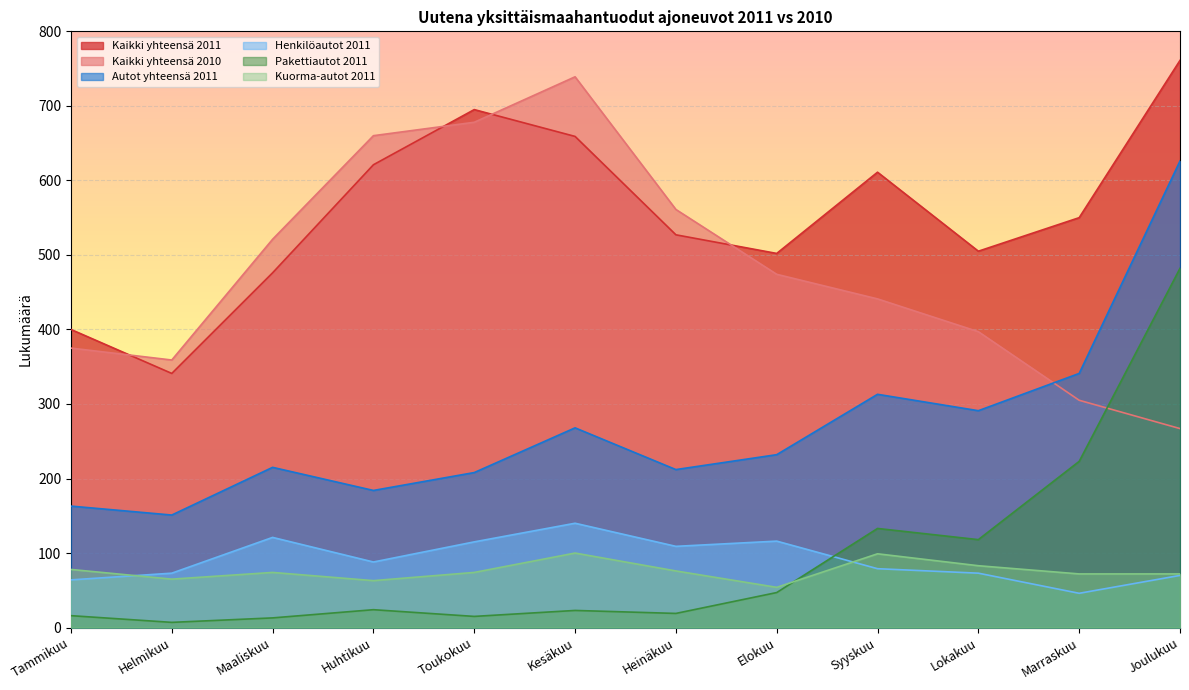

What is the sum of all Kaikki yhteensä 2010 values?

5777